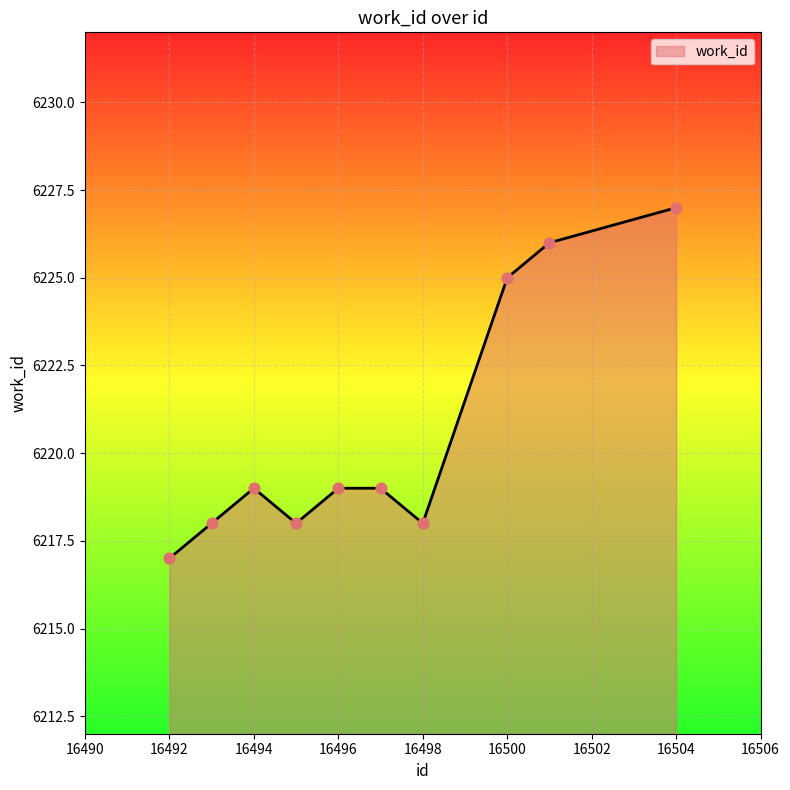

What is the maximum value shown in the chart?

6227